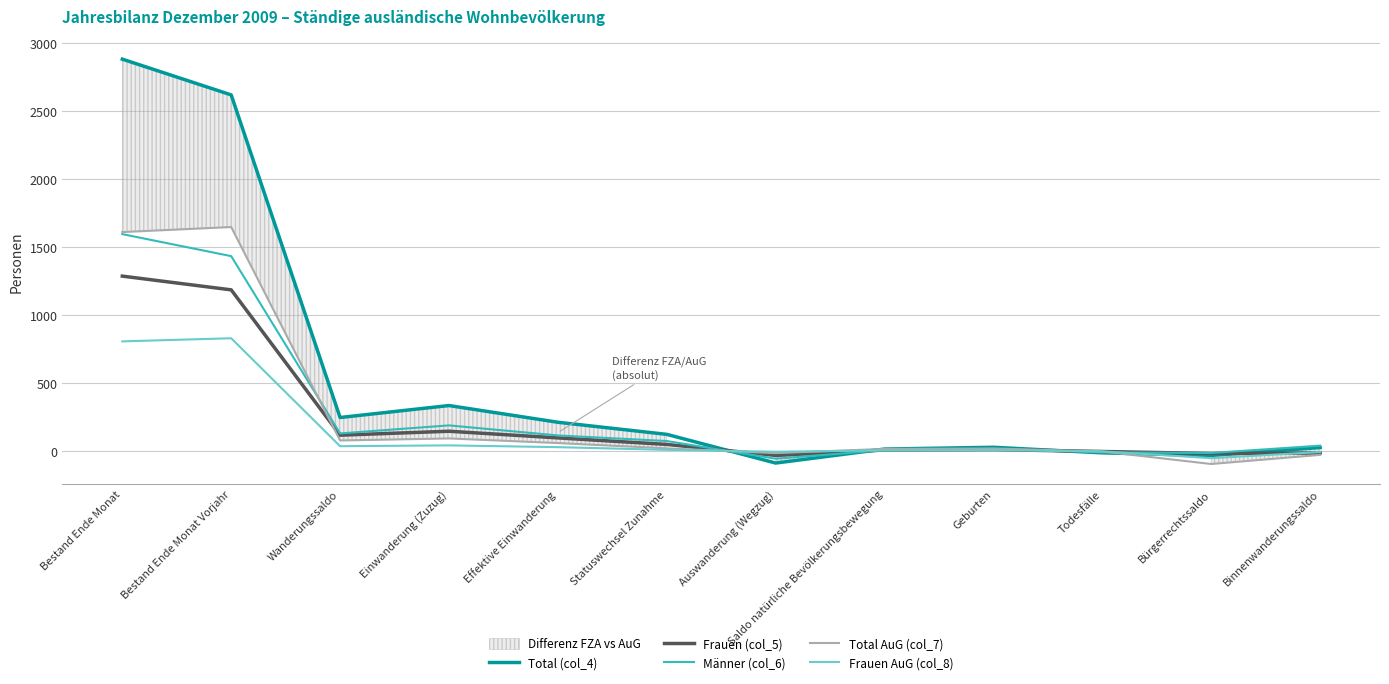

At which category does the chart reach its minimum across all series?

Bürgerrechtssaldo